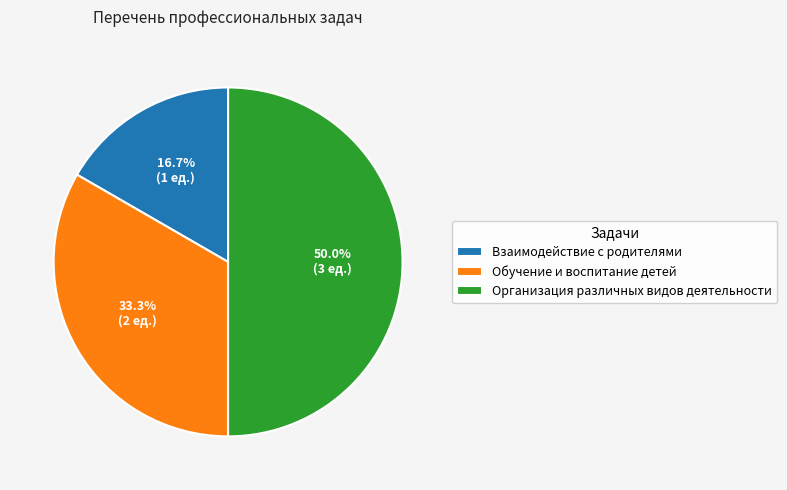

What percentage do Организация различных видов деятельности and Обучение и воспитание детей together represent?

83.3%